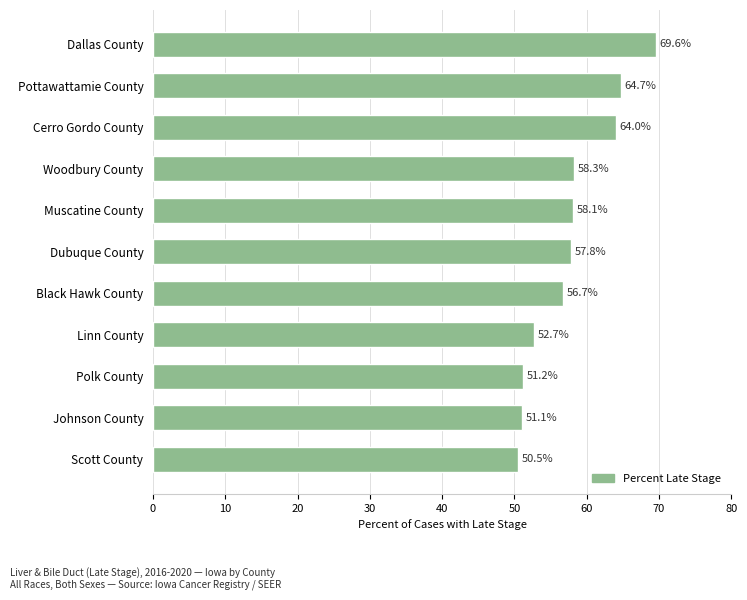

What value does the data have at Scott County?

50.5